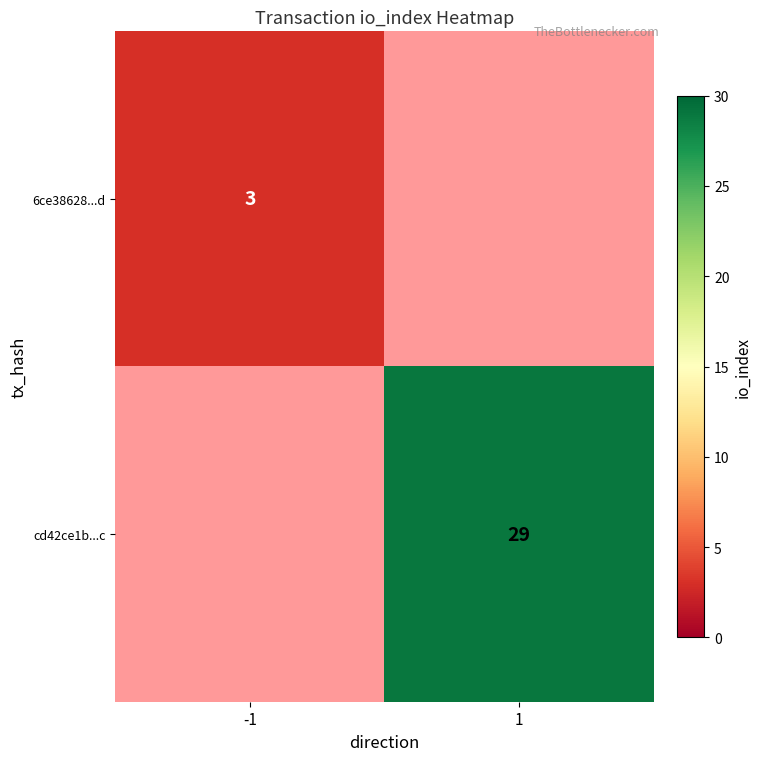

Is it true that cd42ce1b...c equals 13 at 1?

False